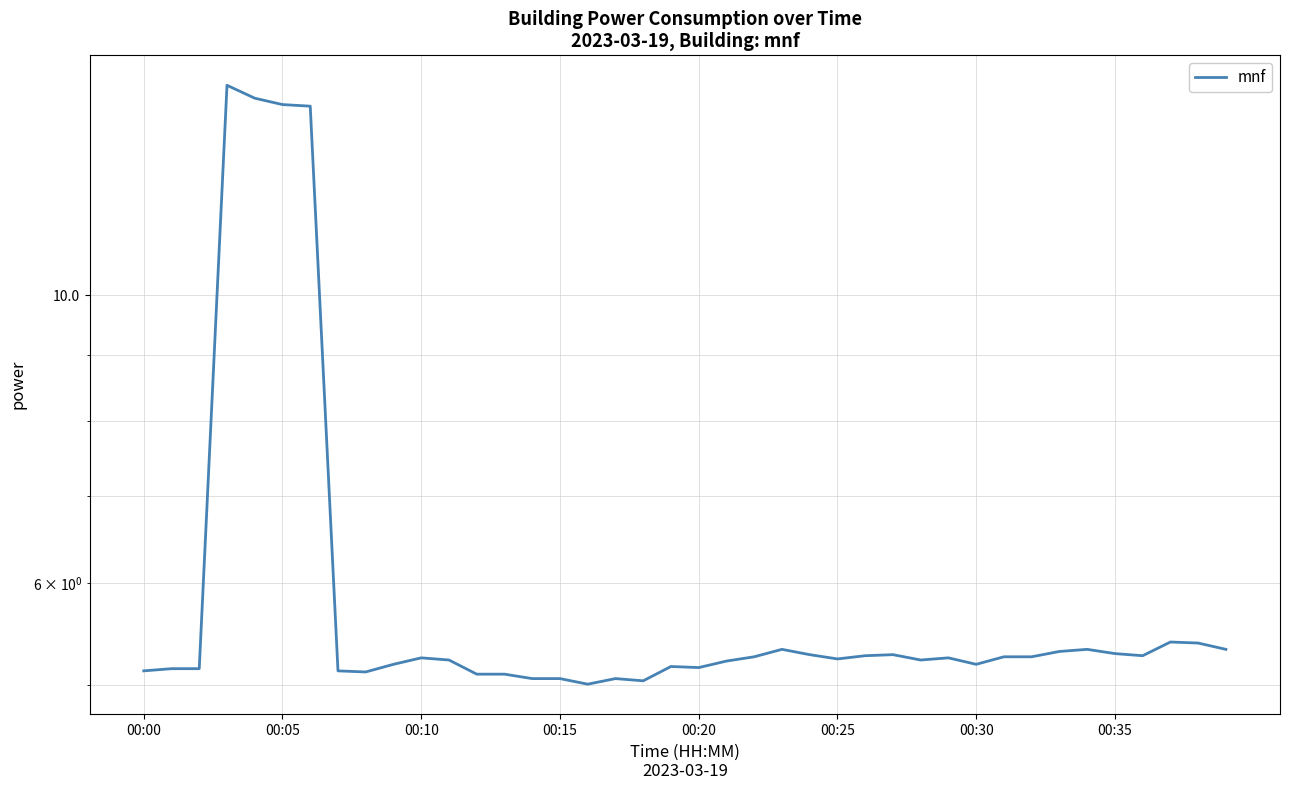

What is the average value?

6.1